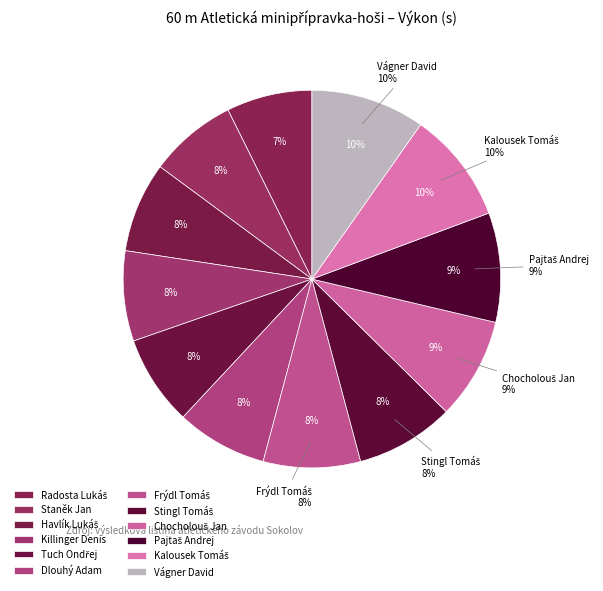

True or false: Pajtaš Andrej accounts for 16% of the total.

False